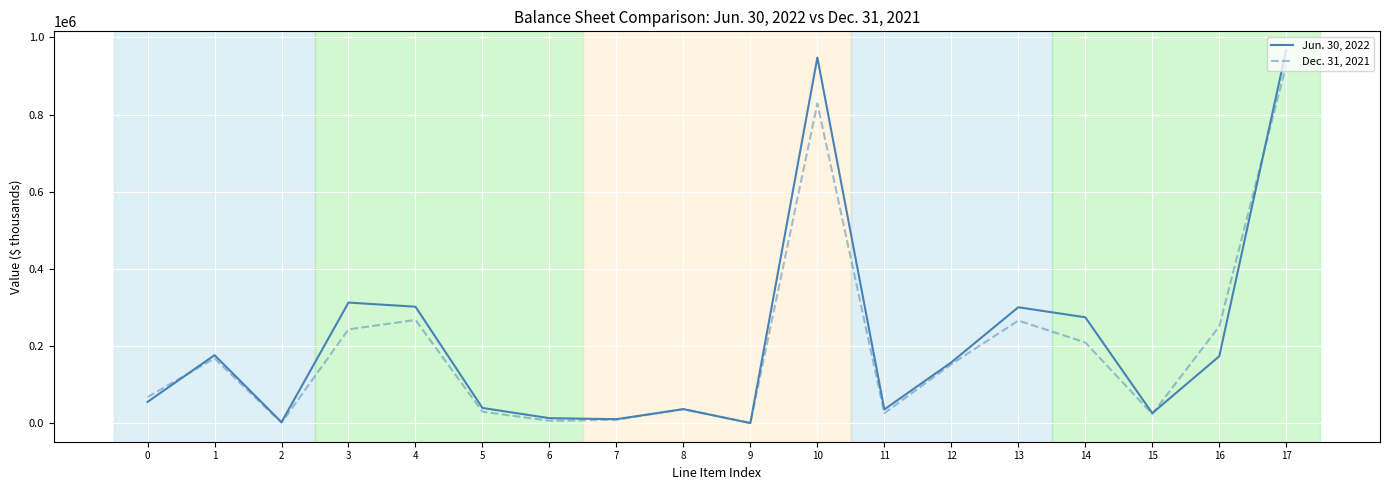

List the series in order of their overall mean, highest first.

Jun. 30, 2022, Dec. 31, 2021